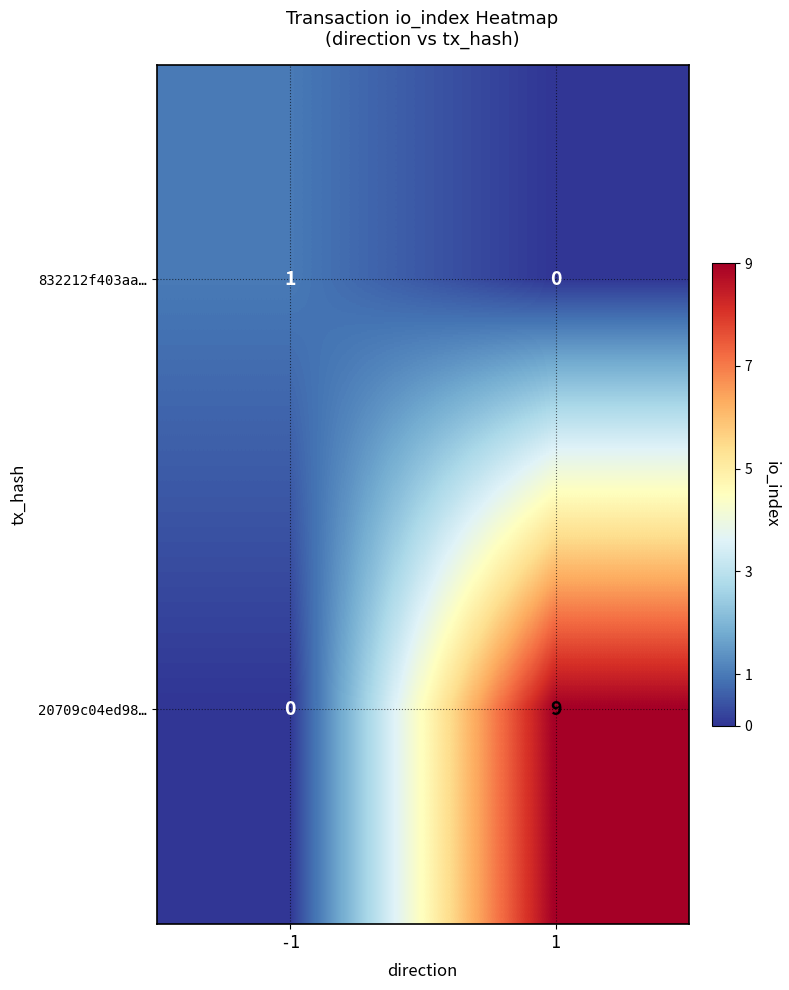

What is the sum of all 20709c04ed98… values?

9